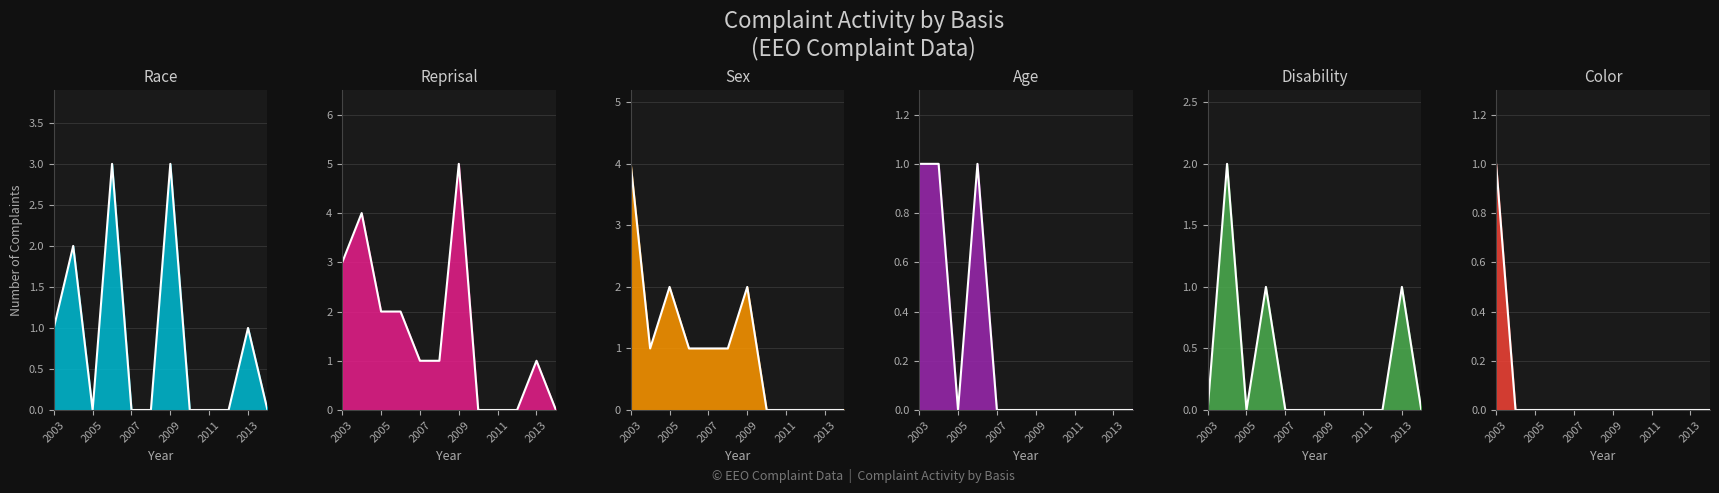

At 2012, list the series in order from largest to smallest.

Race, Reprisal, Sex, Age, Disability, Color